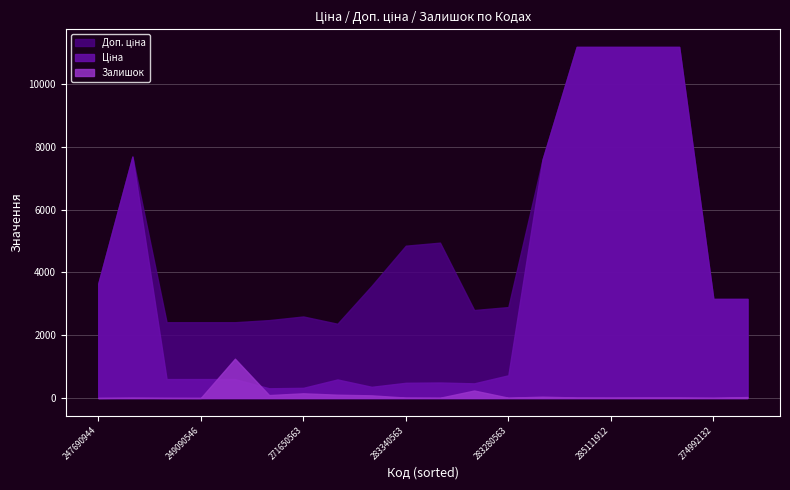

True or false: Залишок and Доп. ціна intersect in this chart.

False